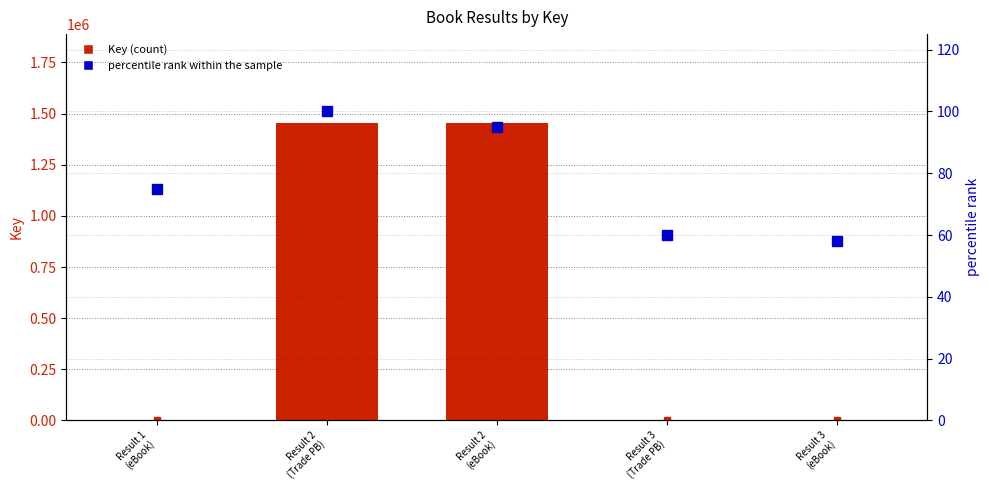

List the labels in order of percentile rank within the sample value, largest first.

Result 2
(Trade PB), Result 2
(eBook), Result 1
(eBook), Result 3
(Trade PB), Result 3
(eBook)